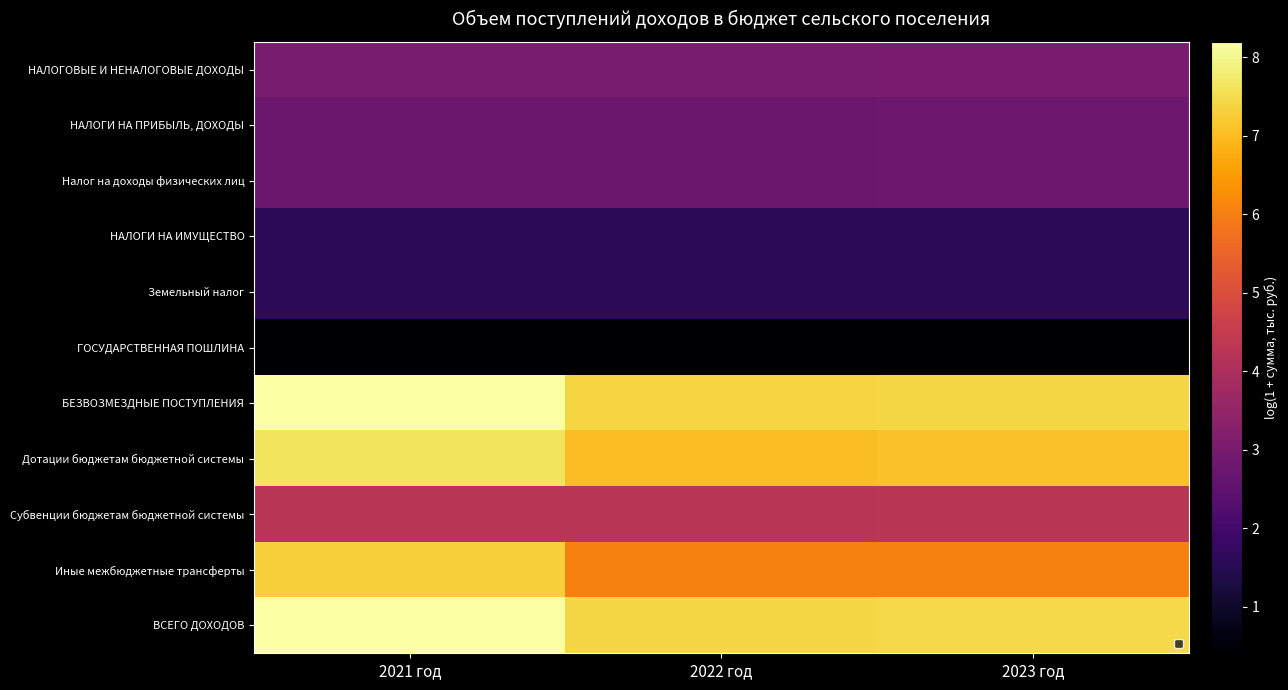

True or false: ГОСУДАРСТВЕННАЯ ПОШЛИНА has a value of 0.4 at 2023 год.

True